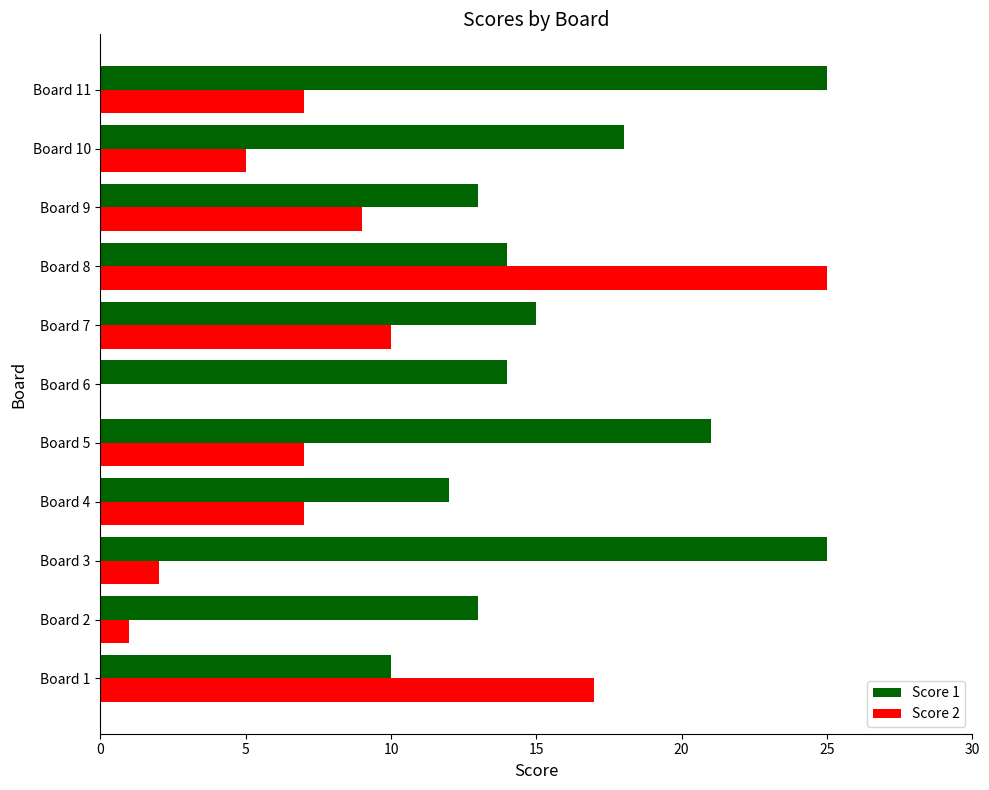

The Score 1 series shows 25 at Board 3. True or false?

True